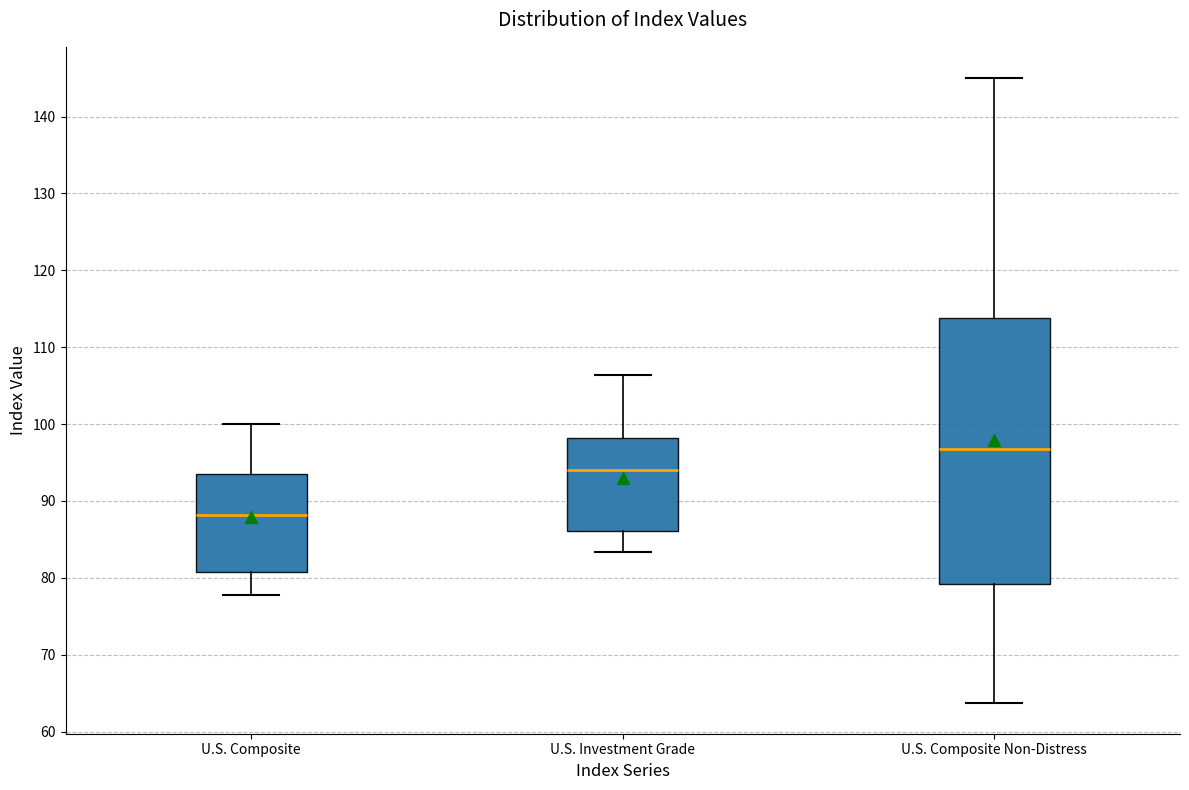

Reading left to right, transcribe this box plot: for each box, give where its median line is, the range the box spans, and where its two whiskers end, as read against the y-axis. The values are not printed on the chart, so give them approximately, as read against the axis.

U.S. Composite: median 88, box 81 to 93, whiskers 78 to 100
U.S. Investment Grade: median 94, box 86 to 98, whiskers 83 to 106
U.S. Composite Non-Distress: median 97, box 79 to 114, whiskers 64 to 145